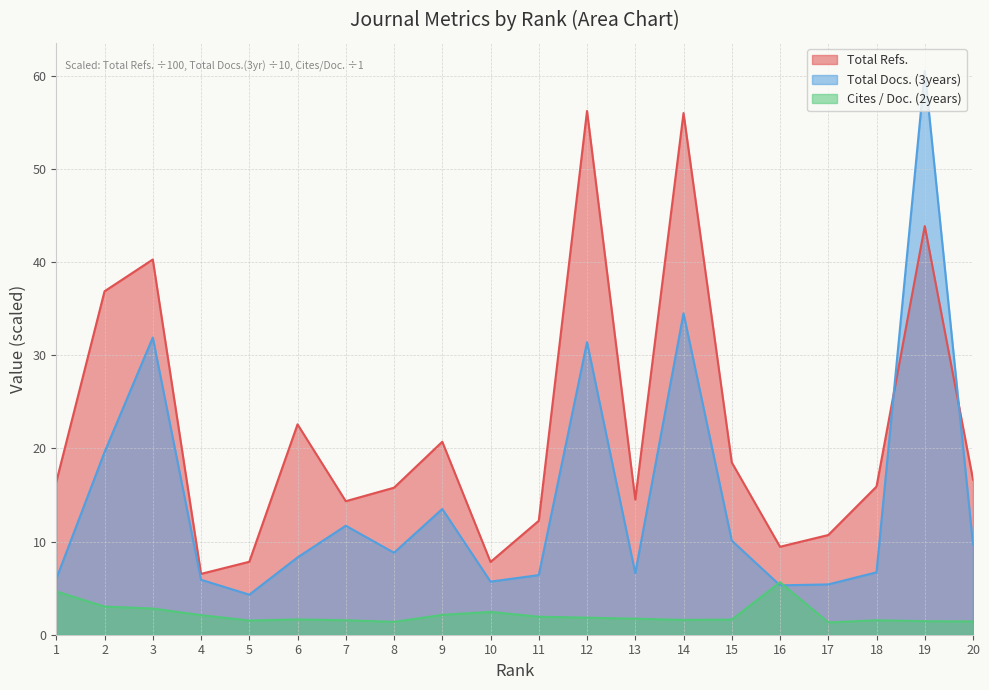

What is the difference between the maximum and minimum values in the Total Refs. series?

49.7